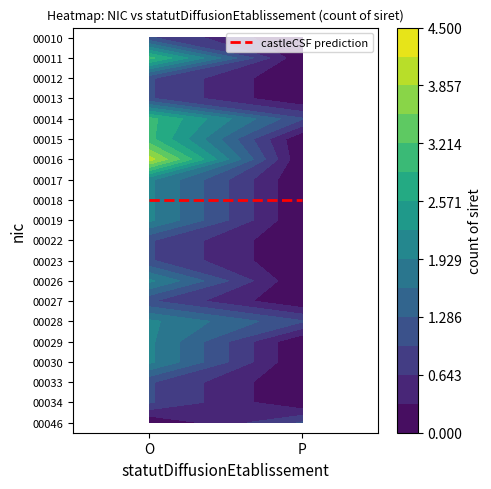

What is the difference between the 00018 values at O and P?

2